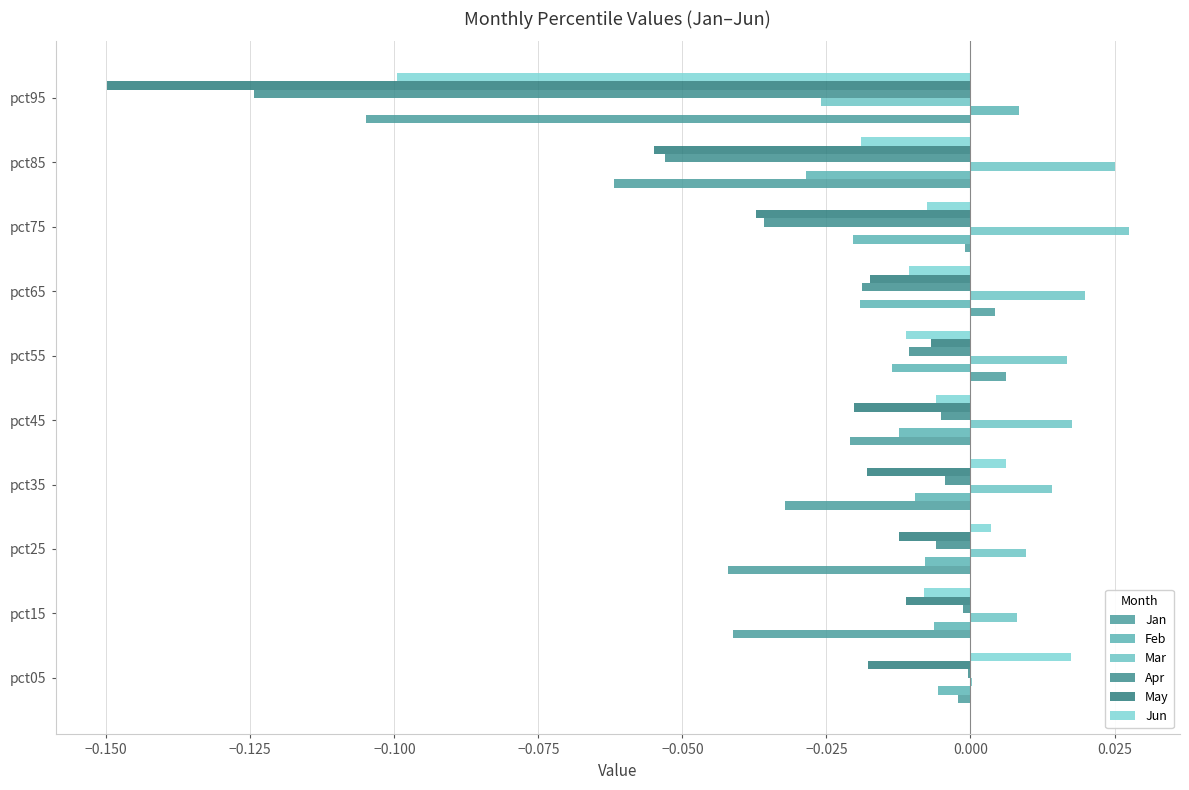

How many distinct data groups are displayed?

6